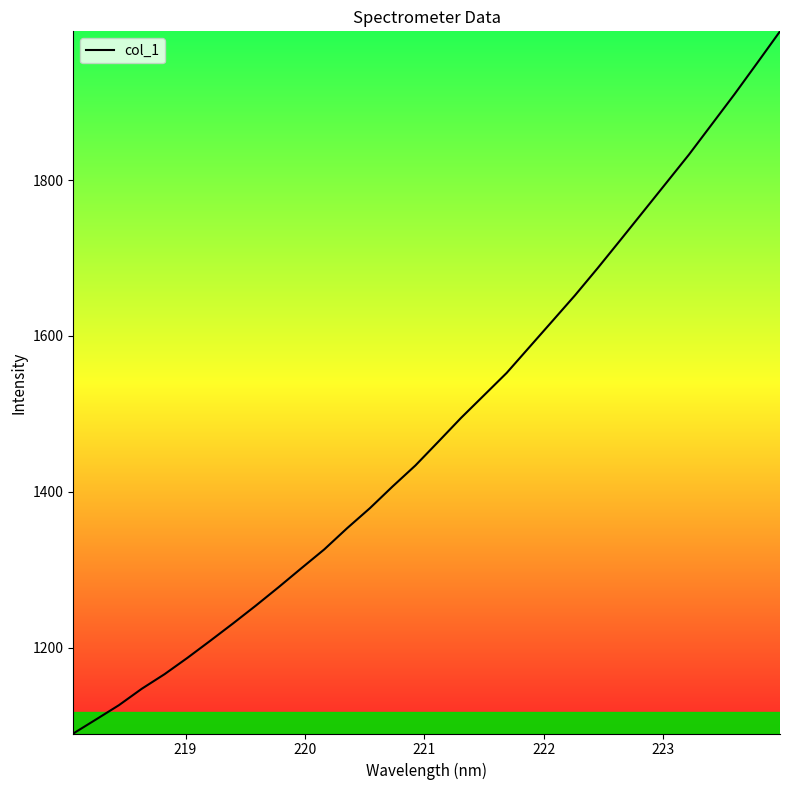

What is the maximum value shown in the chart?

1990.8